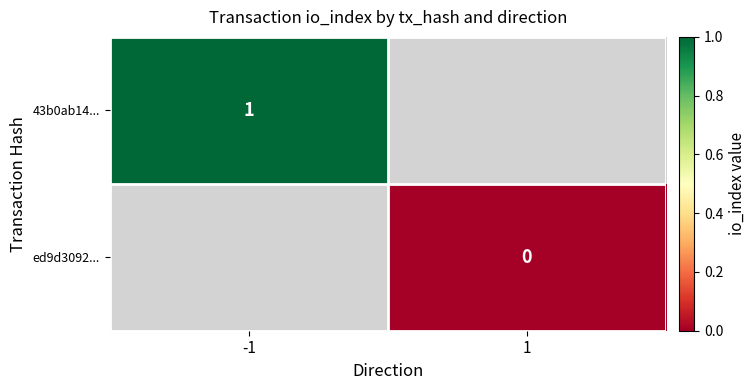

At how many categories does at least one series exceed 0?

1